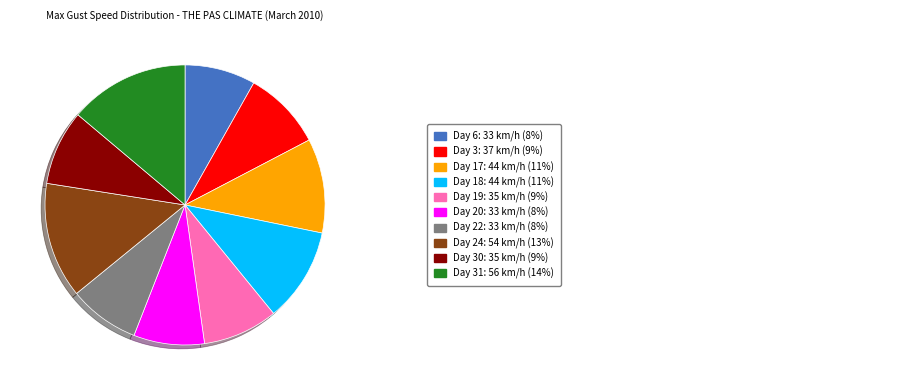

Is there any slice that represents more than half of the pie?

No